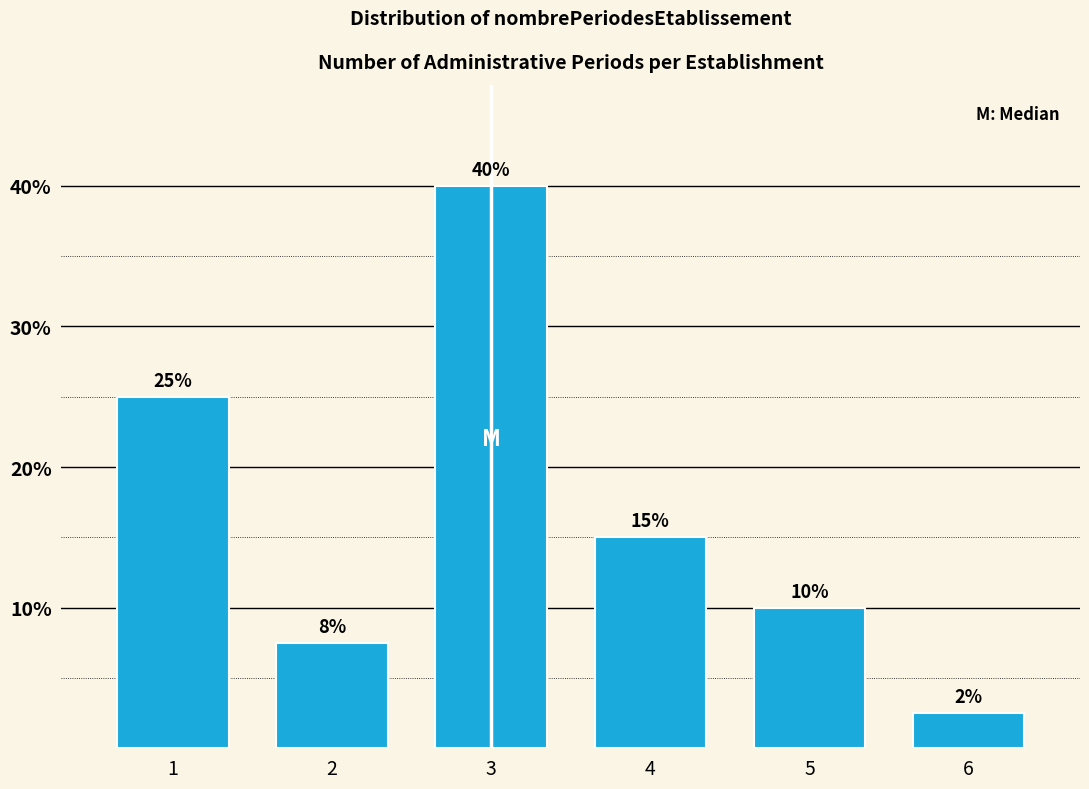

What is the ratio of the value at 1 to the value at 5?

2.5